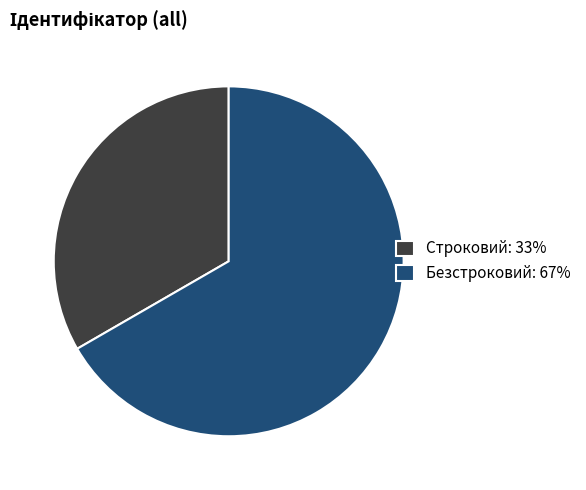

True or false: Безстроковий accounts for 57% of the total.

False